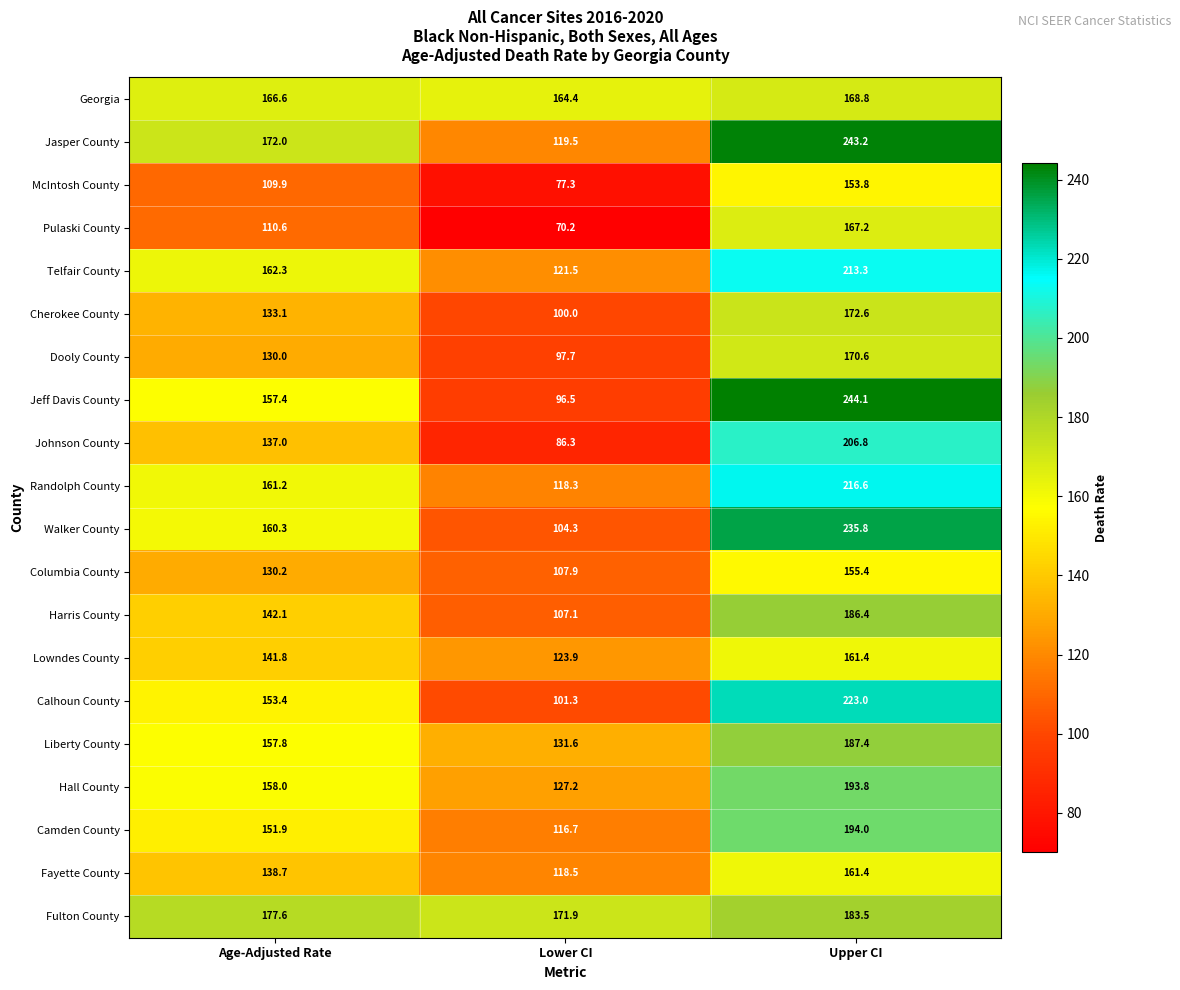

What is the sum of the Dooly County values at Age-Adjusted Rate and Upper CI?

300.6